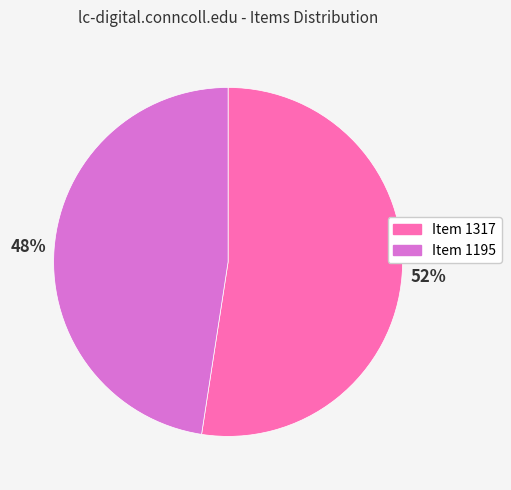

To the nearest percent, what is the average slice percentage?

50%